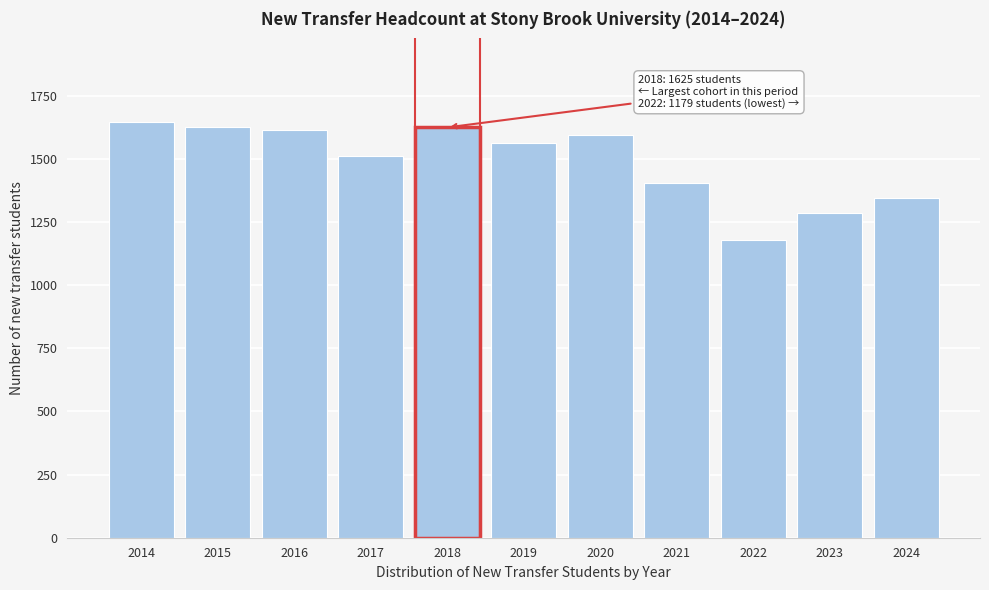

What is the ratio of the value at 2018 to the value at 2014?

1.0